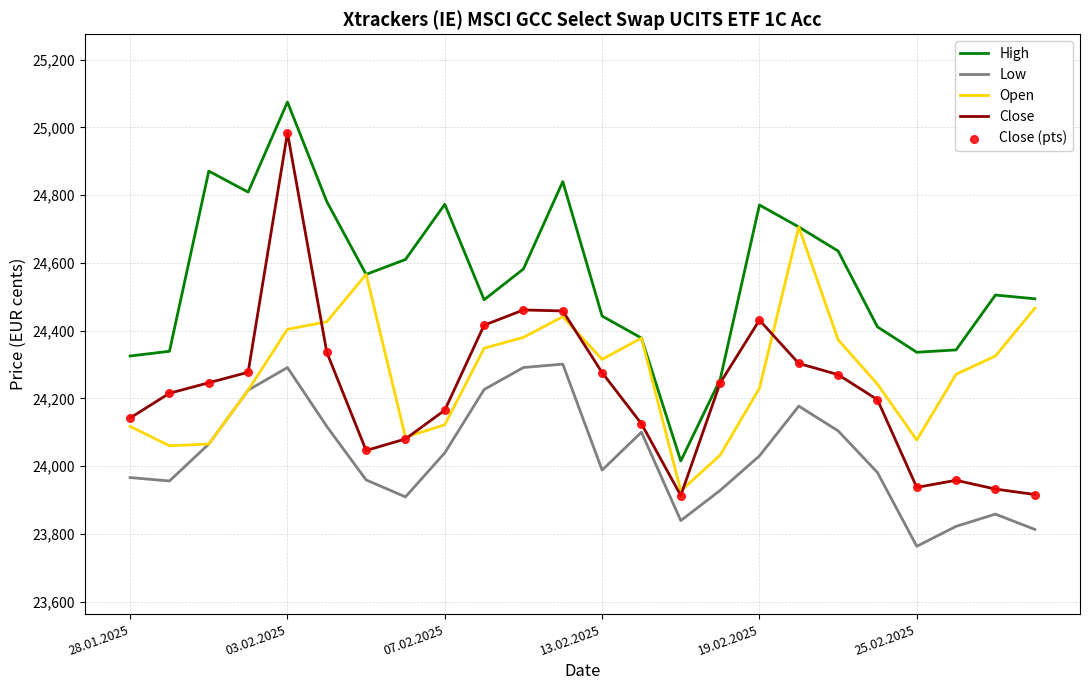

Which series has the largest total across all categories?

High